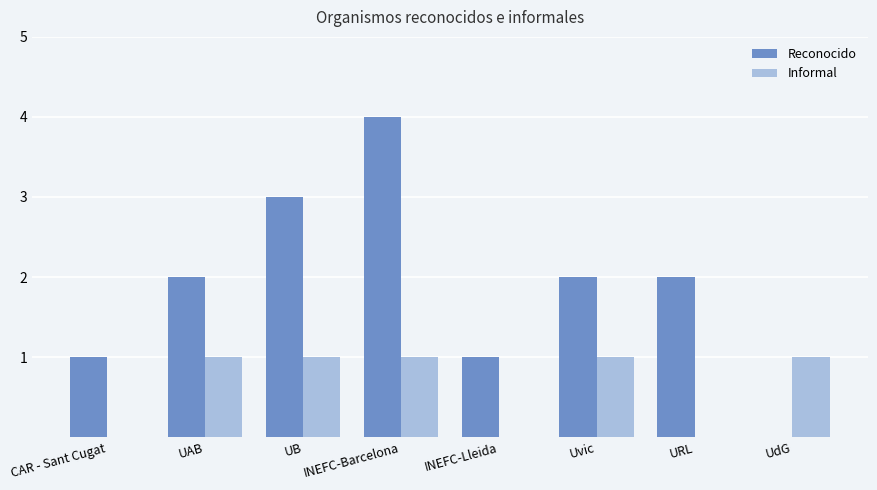

What is the sum of all Informal values?

5